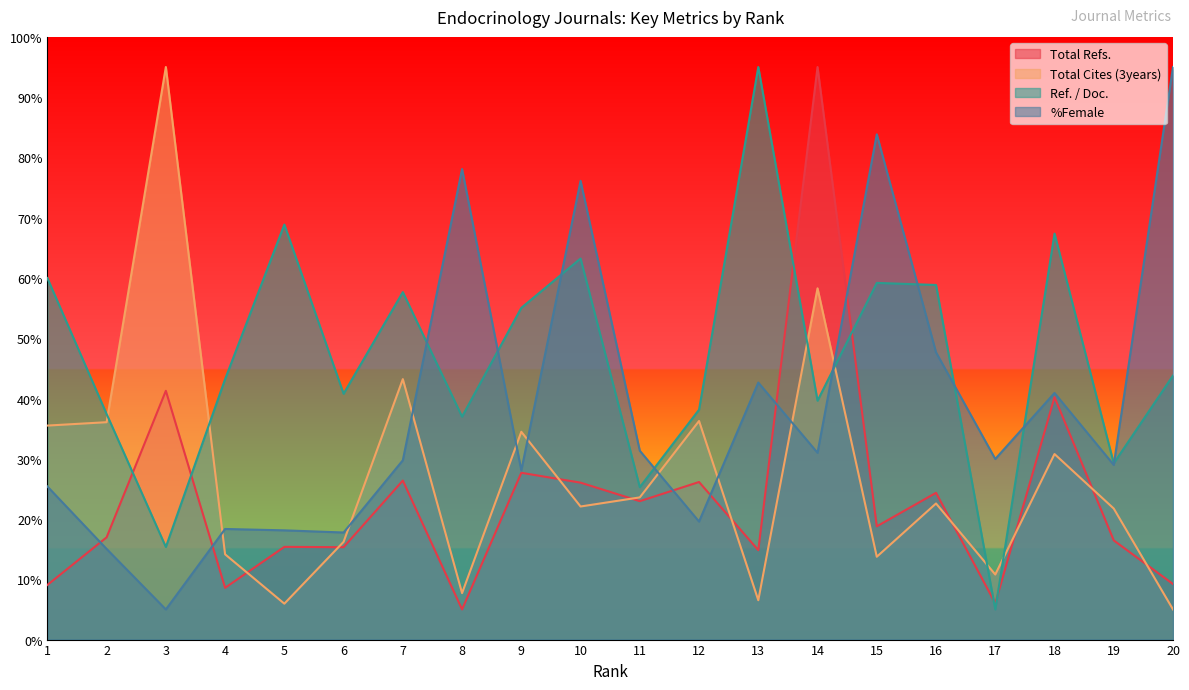

Does the chart have visible grid lines?

No